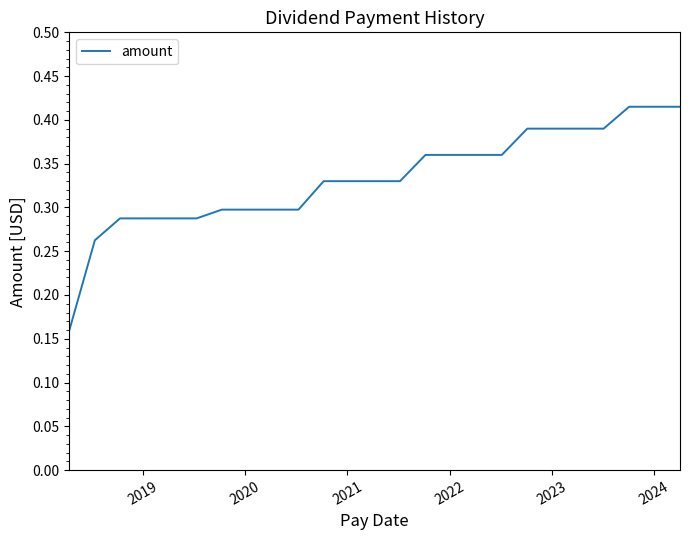

Count the number of data series in this chart.

1